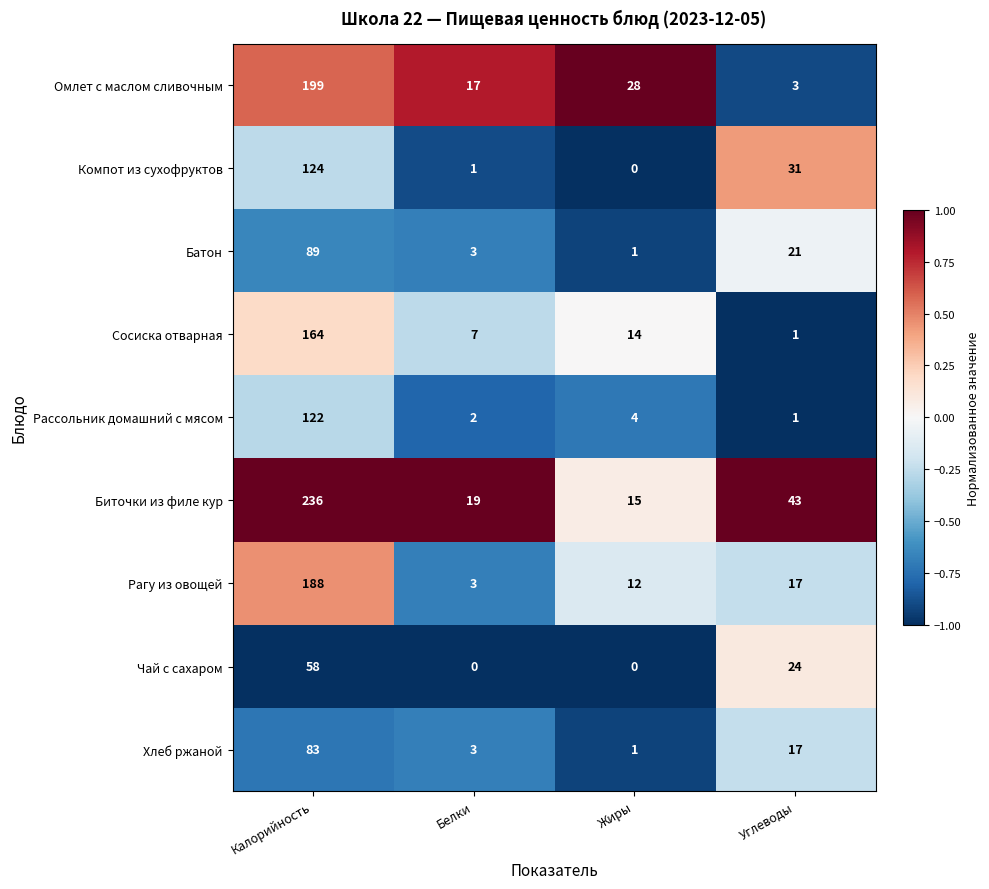

Which series changed the most between Калорийность and Углеводы?

Омлет с маслом сливочным